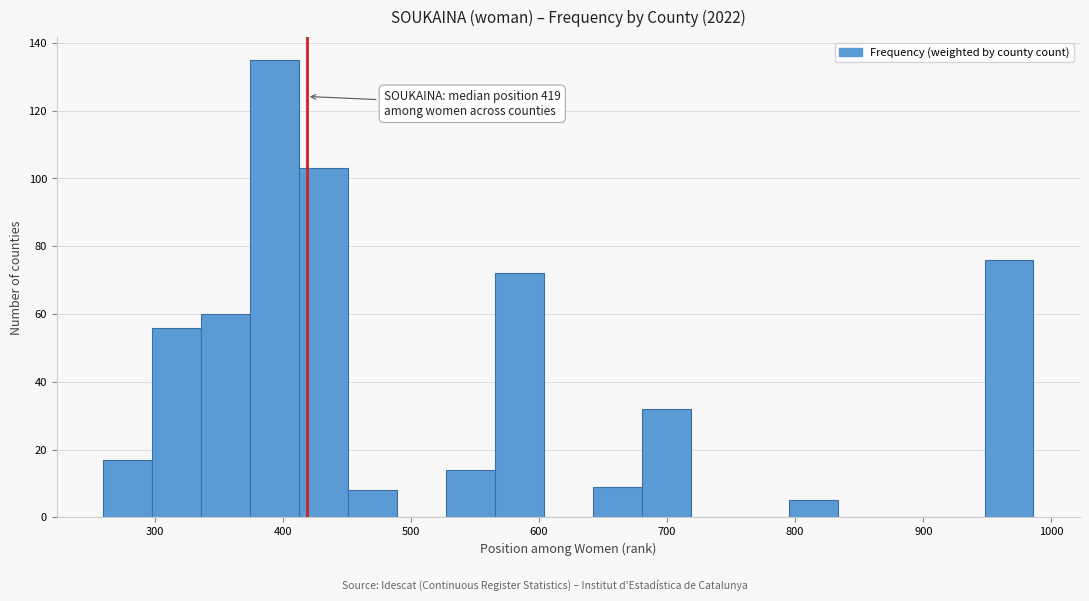

Around what value on the x-axis is the tallest bar? Give the approximate position of its centre, as read against the axis.

390